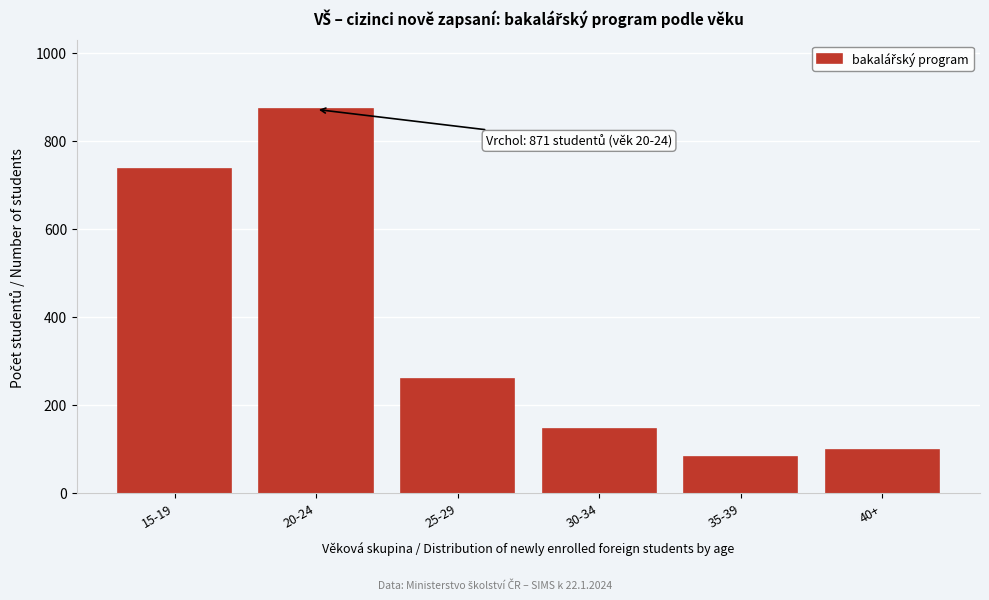

Reading left to right, extract all data points from this chart.

736	871	258	144	82	98